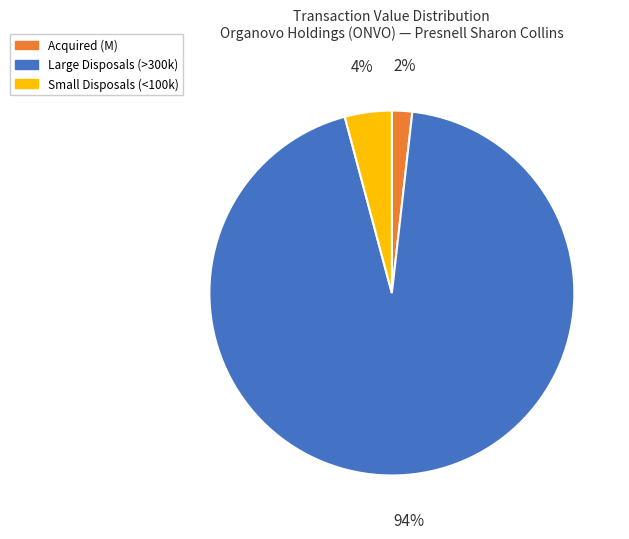

To the nearest percent, what is the average slice percentage?

33%